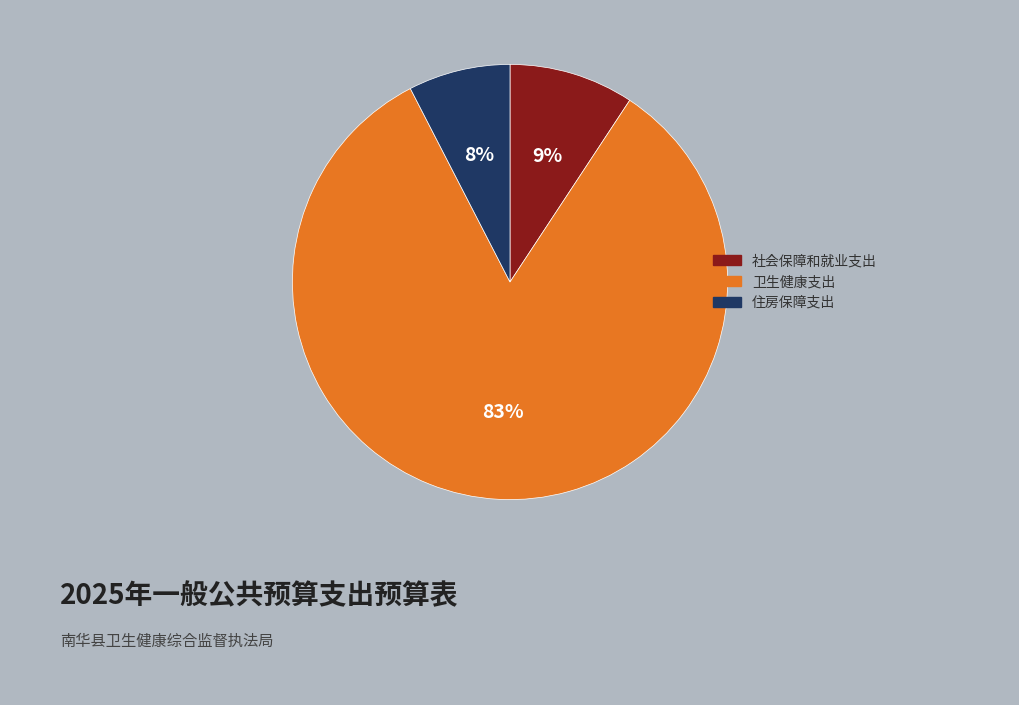

Between 住房保障支出 and 卫生健康支出, which is larger?

卫生健康支出